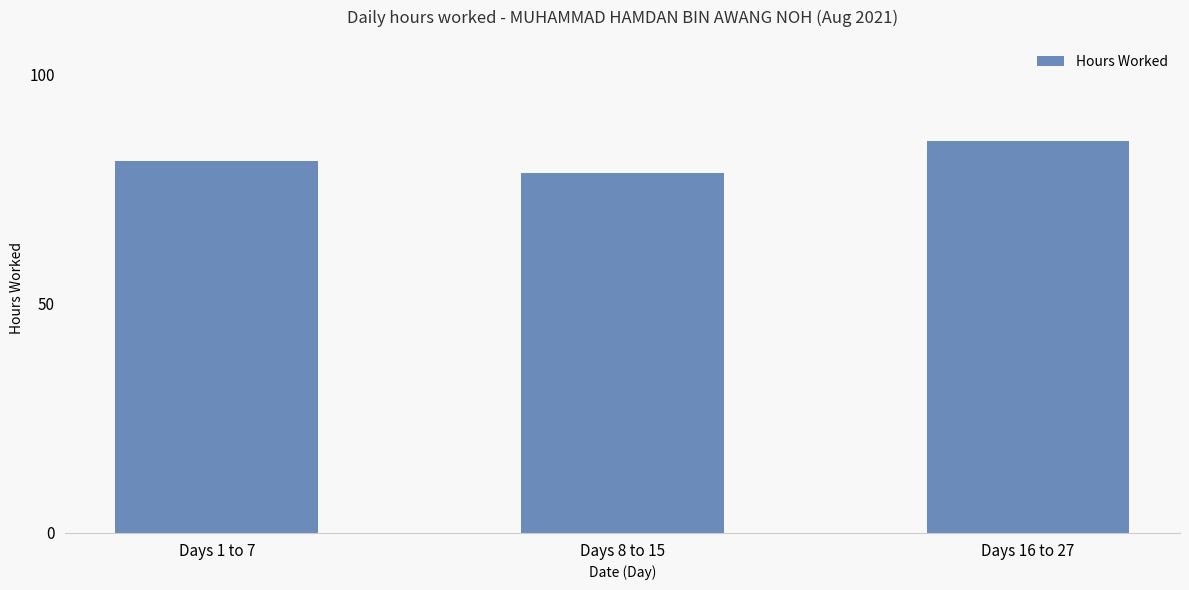

Reading right to left, transcribe all the data shown in this chart.

85.5	78.6	81.0